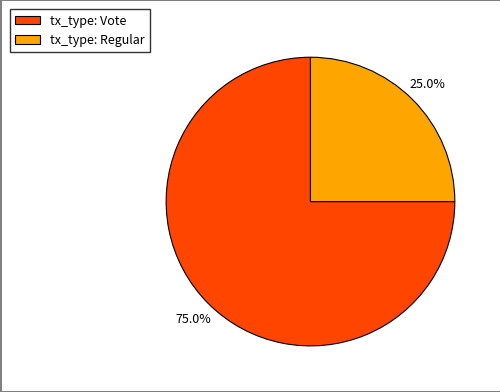

Which category accounts for the majority?

tx_type: Vote